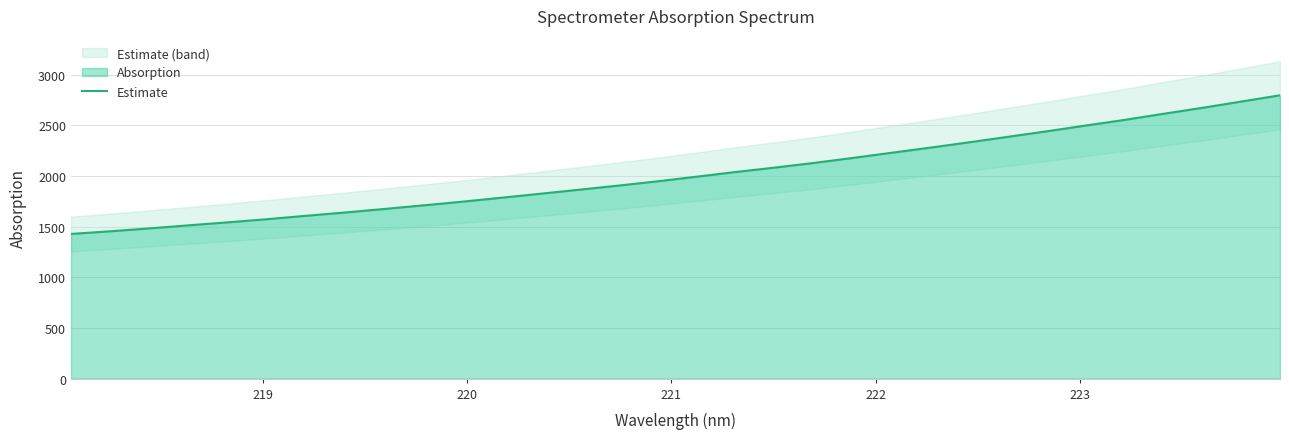

What is the maximum value for Estimate?

2796.1